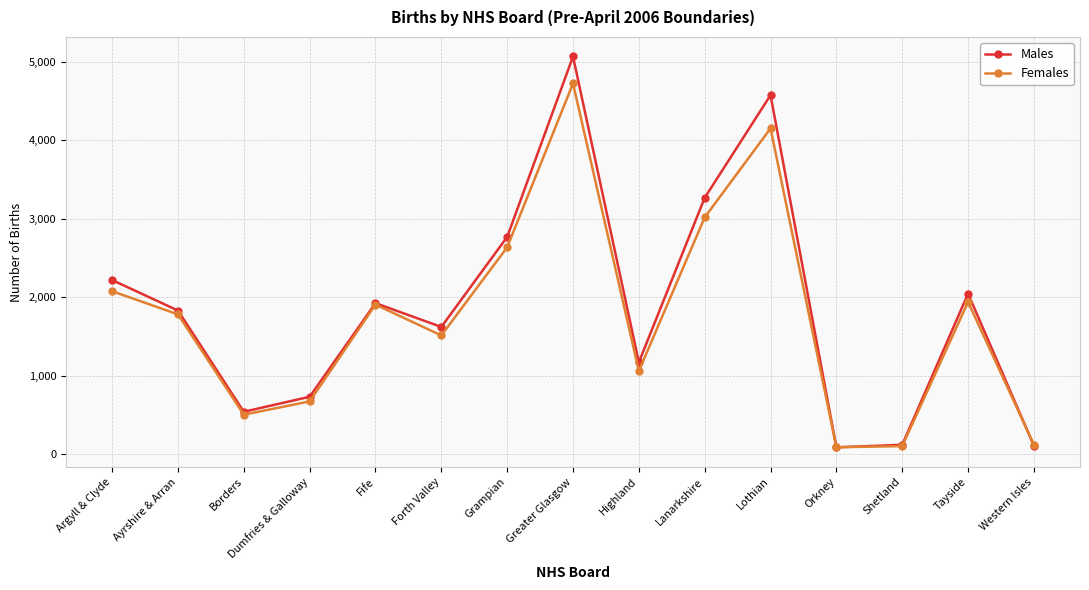

What is the approximate value of Females at Tayside, to the nearest 10?

1940